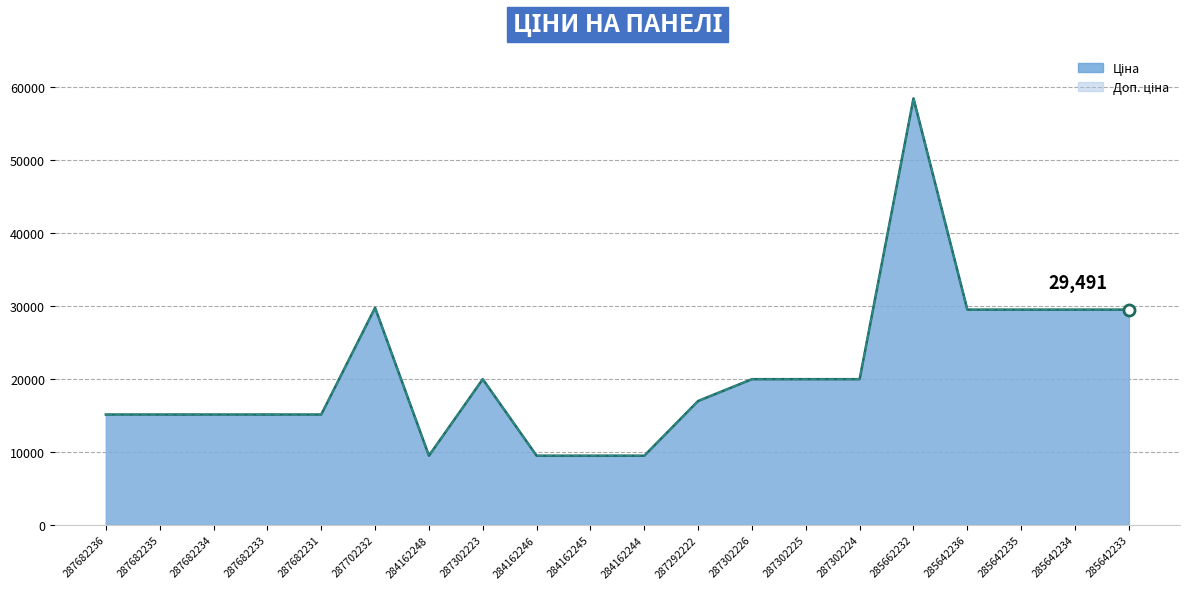

Rank the categories by value from highest to lowest.

285662232, 287702232, 285642236, 285642235, 285642234, 285642233, 287302223, 287302226, 287302225, 287302224, 287292222, 287682236, 287682235, 287682234, 287682233, 287682231, 284162248, 284162246, 284162245, 284162244